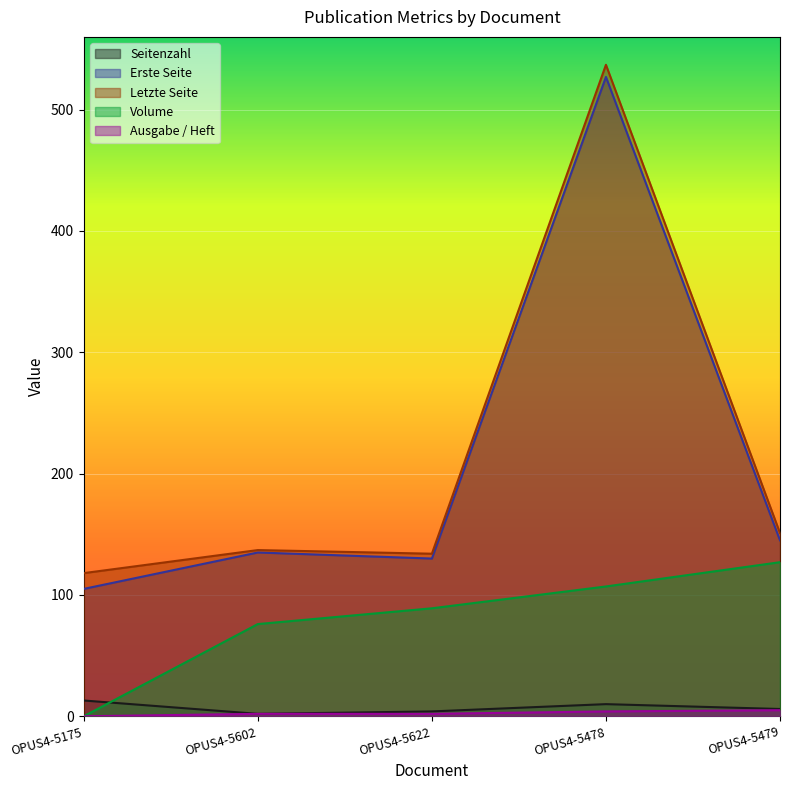

What is the difference between the maximum and second lowest values in the Volume series?

51